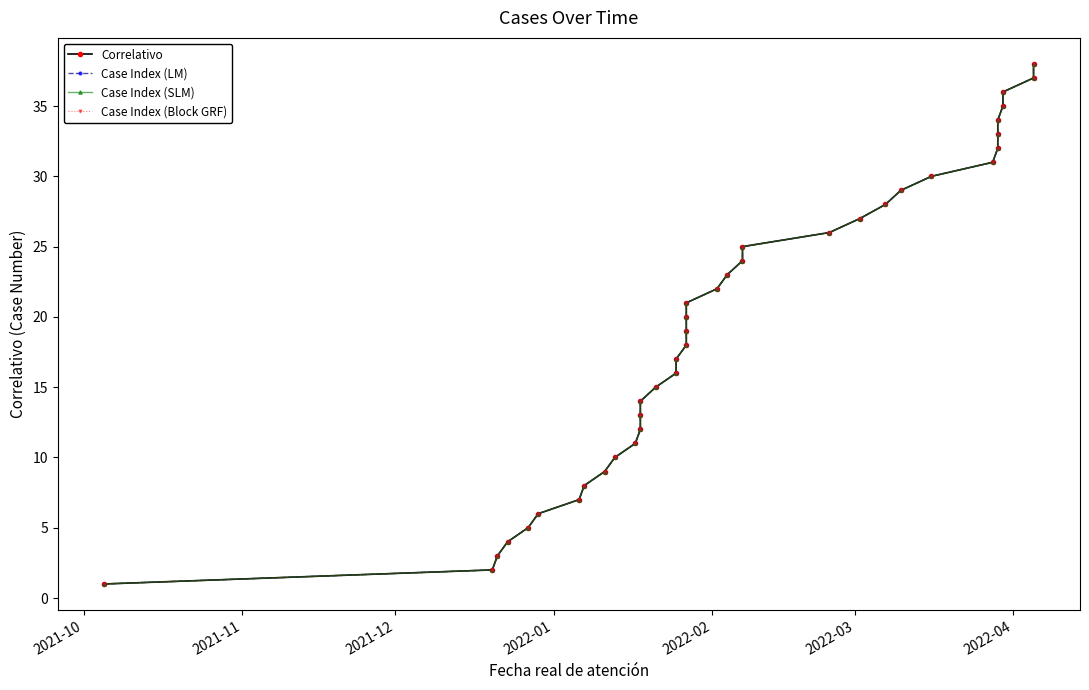

How many categories are shown in the chart?

38